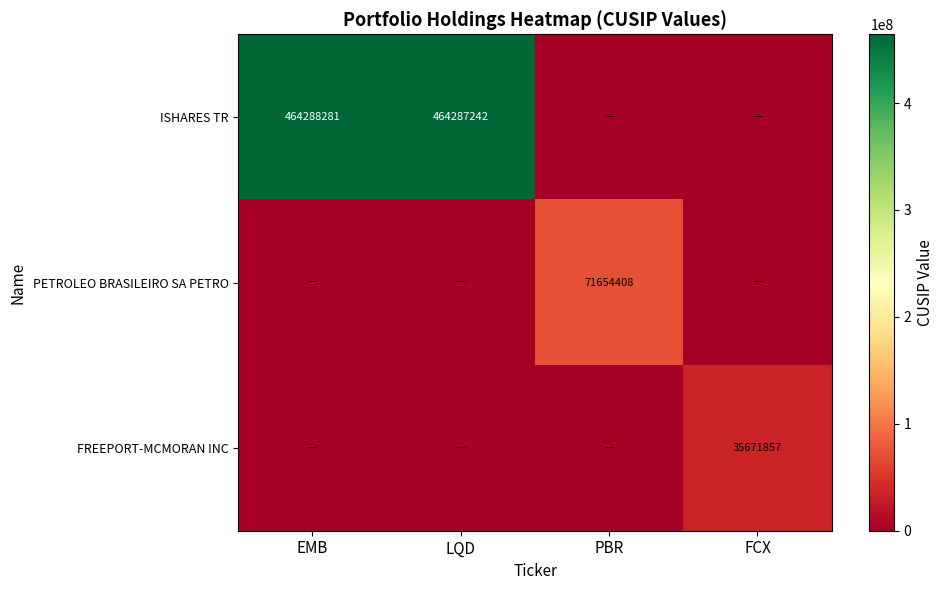

Is the value of FREEPORT-MCMORAN INC at FCX greater than the value of ISHARES TR at EMB?

No